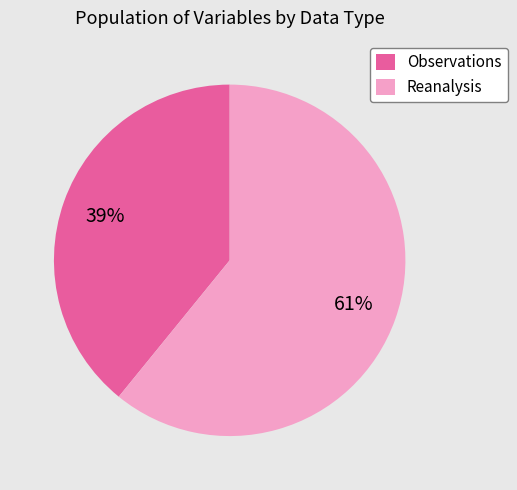

Which has a higher value, Reanalysis or Observations?

Reanalysis